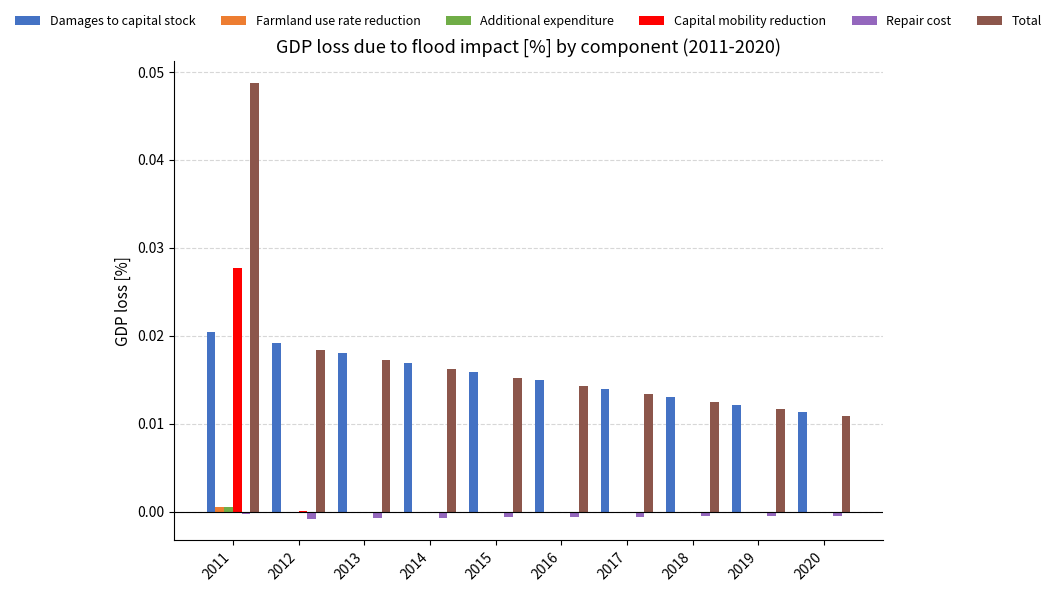

Which series has the largest total across all categories?

Total